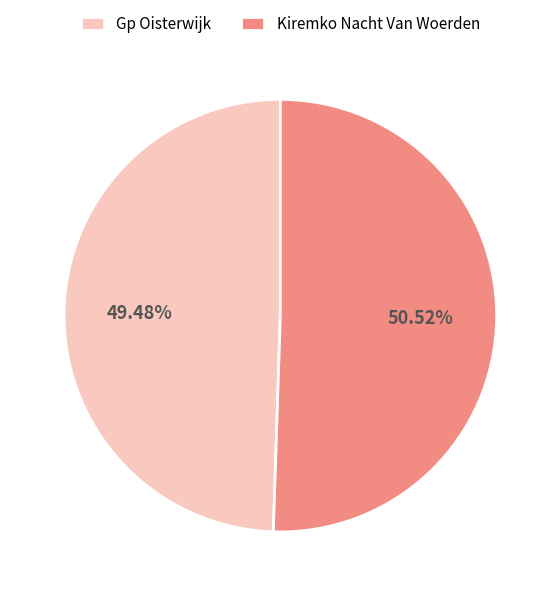

What is the ratio of the value at Kiremko Nacht Van Woerden to the value at Gp Oisterwijk?

1.0